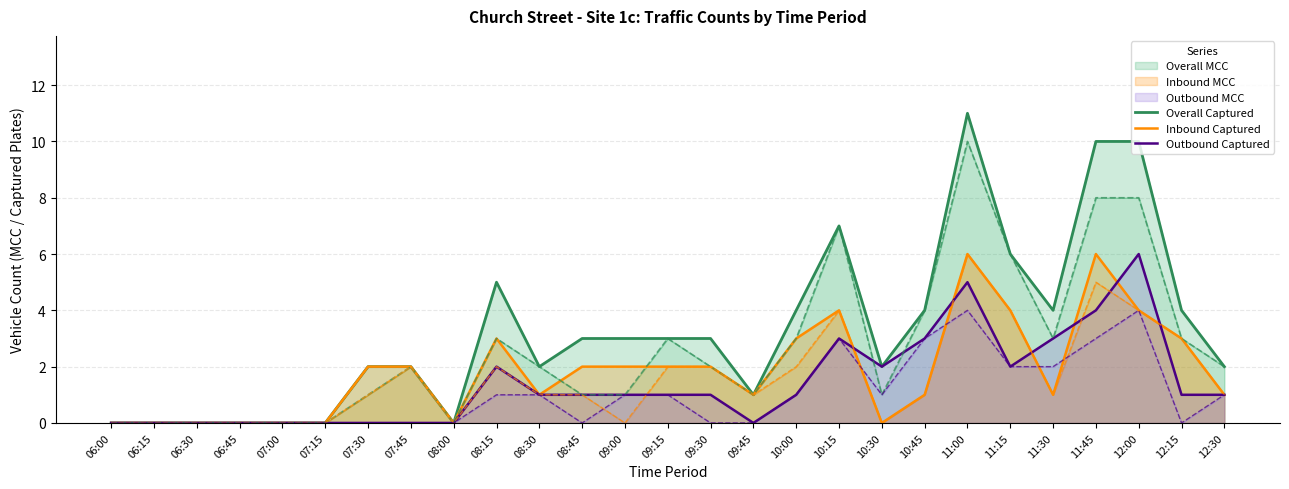

True or false: Overall Captured has more than 1 interior local peaks.

True